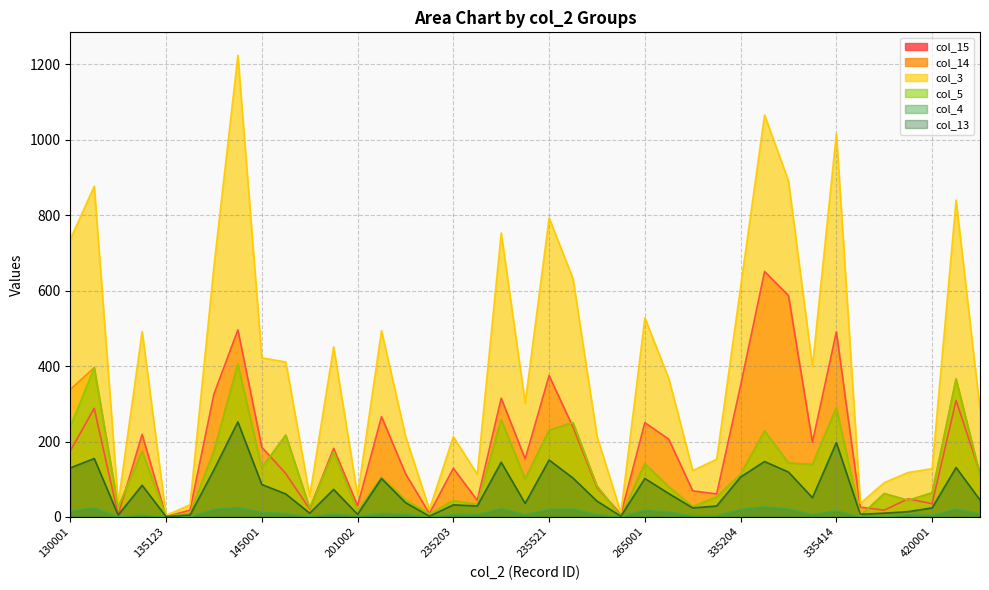

What is the sum of all col_3 values?

15873